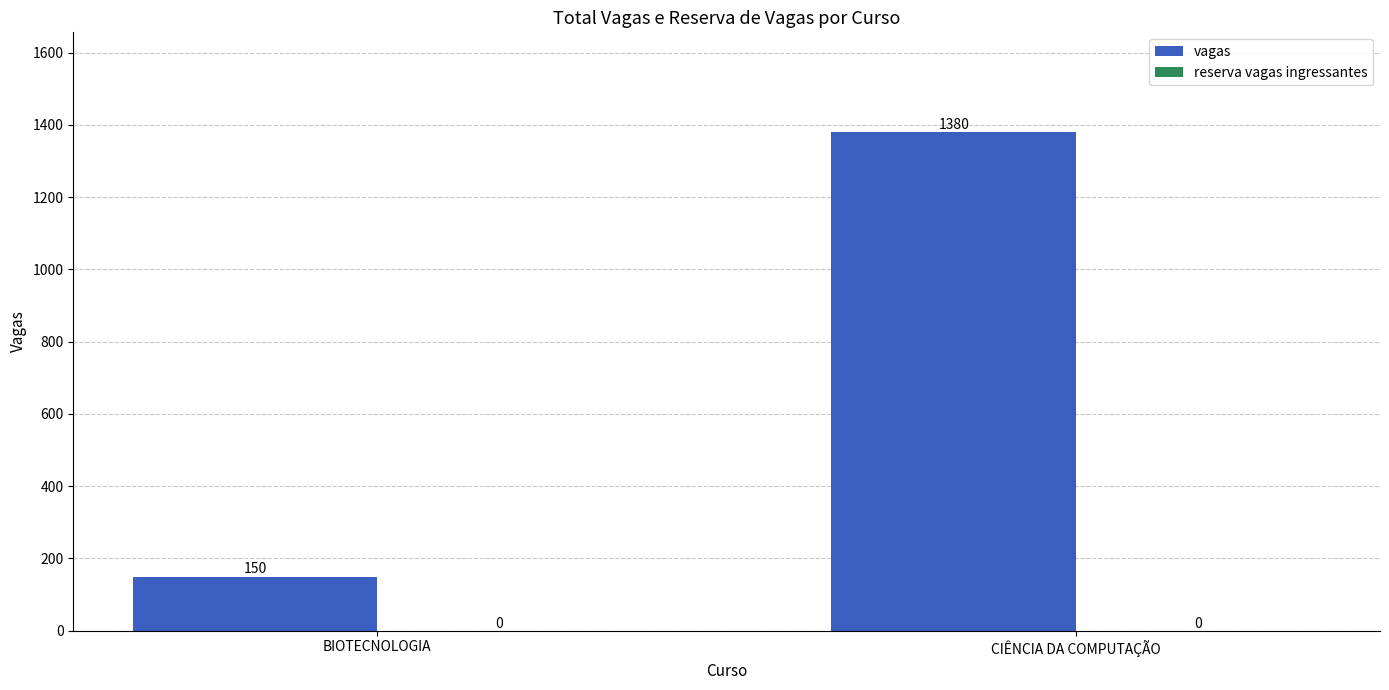

Are the bars grouped side by side (vs. stacked)?

No